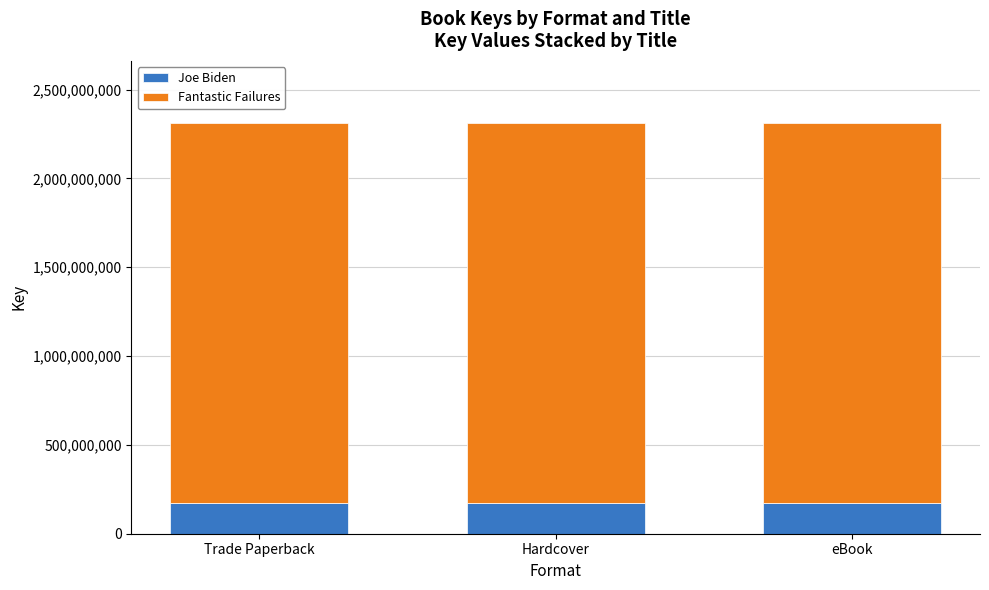

The Joe Biden series shows 55130070 at Trade Paperback. True or false?

False